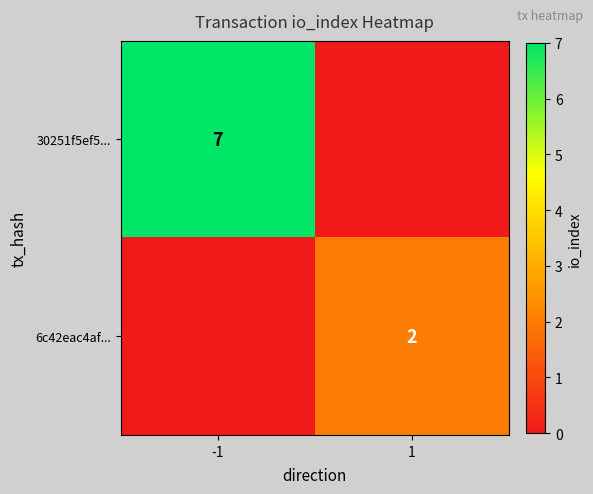

The value of 30251f5ef5... at -1 is 9. True or false?

False